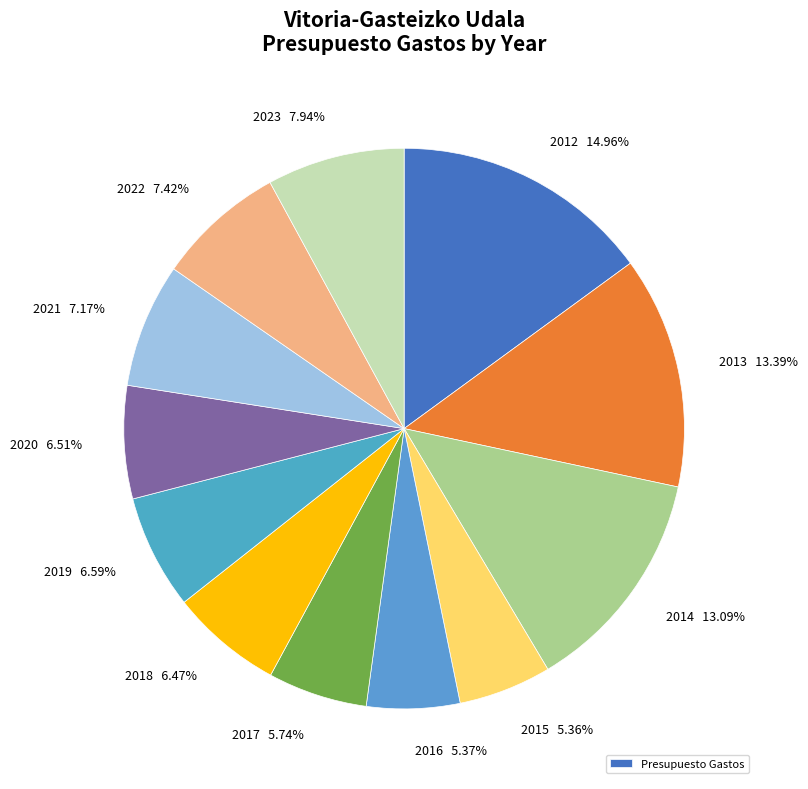

Count the number of slices in the pie.

12